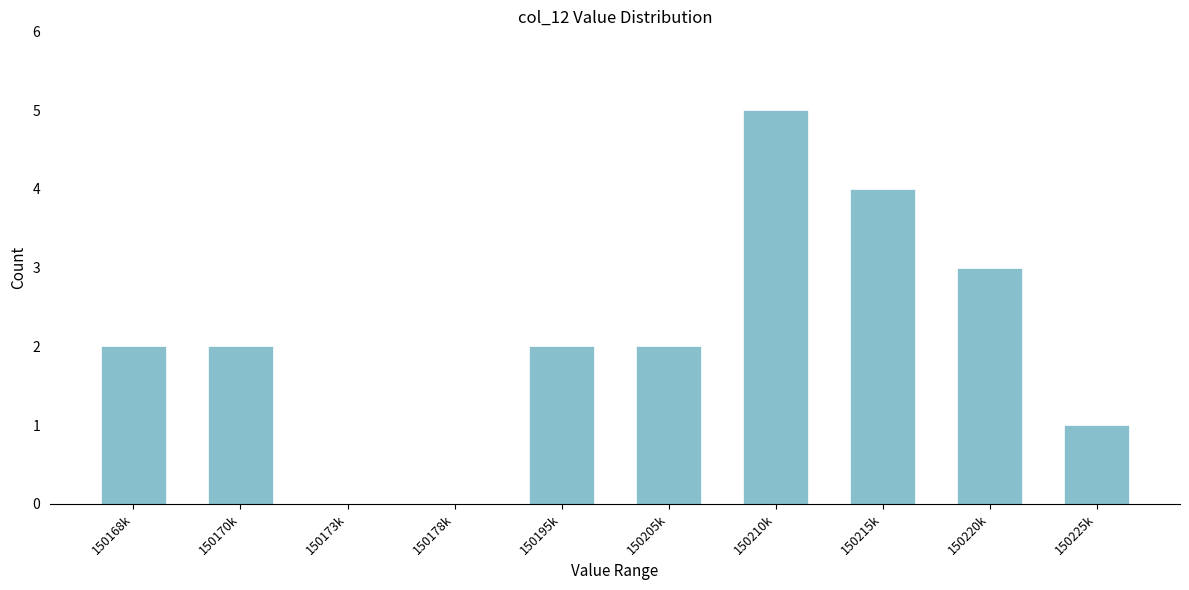

Reading right to left, extract all data points from this chart.

150225k=1	150220k=3	150215k=4	150210k=5	150205k=2	150195k=2	150178k=0	150173k=0	150170k=2	150168k=2